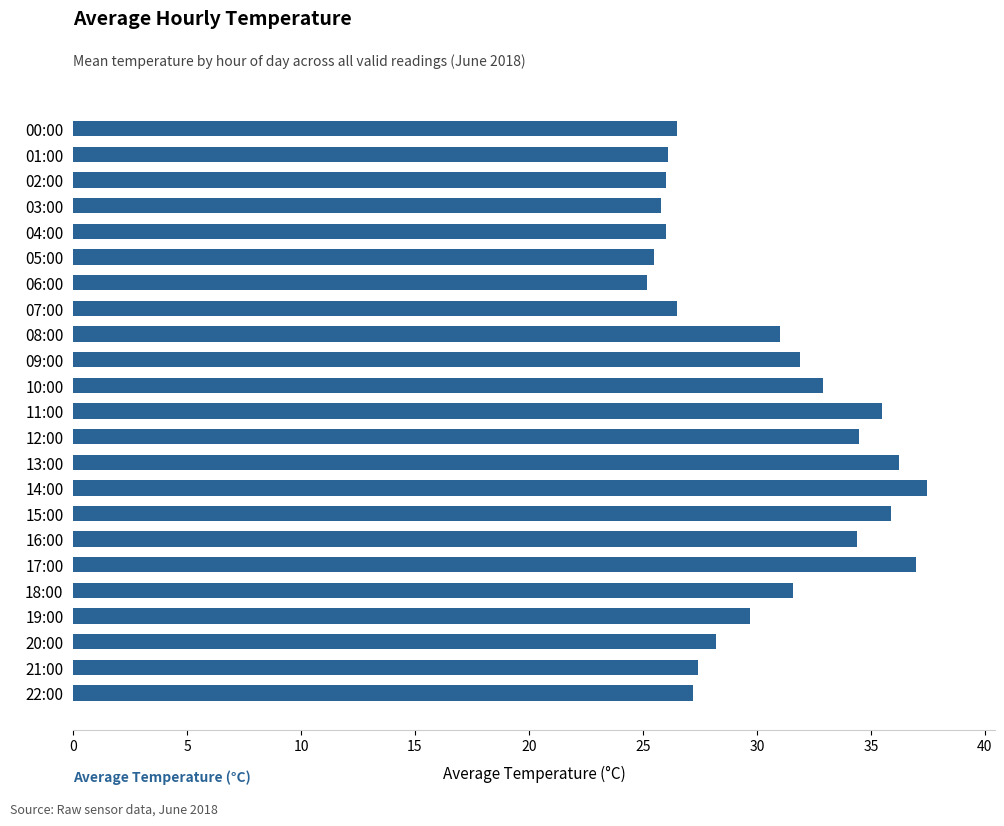

How many bars are there in total?

23